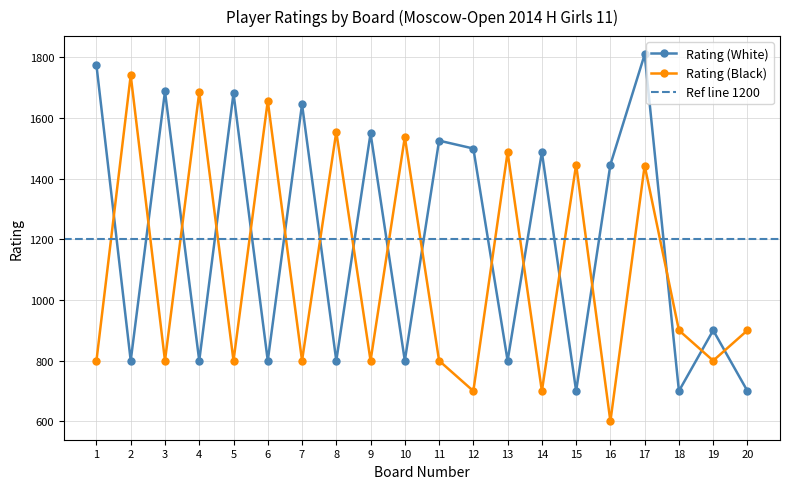

Where is Rating (White) nearest to the value 1254?

16